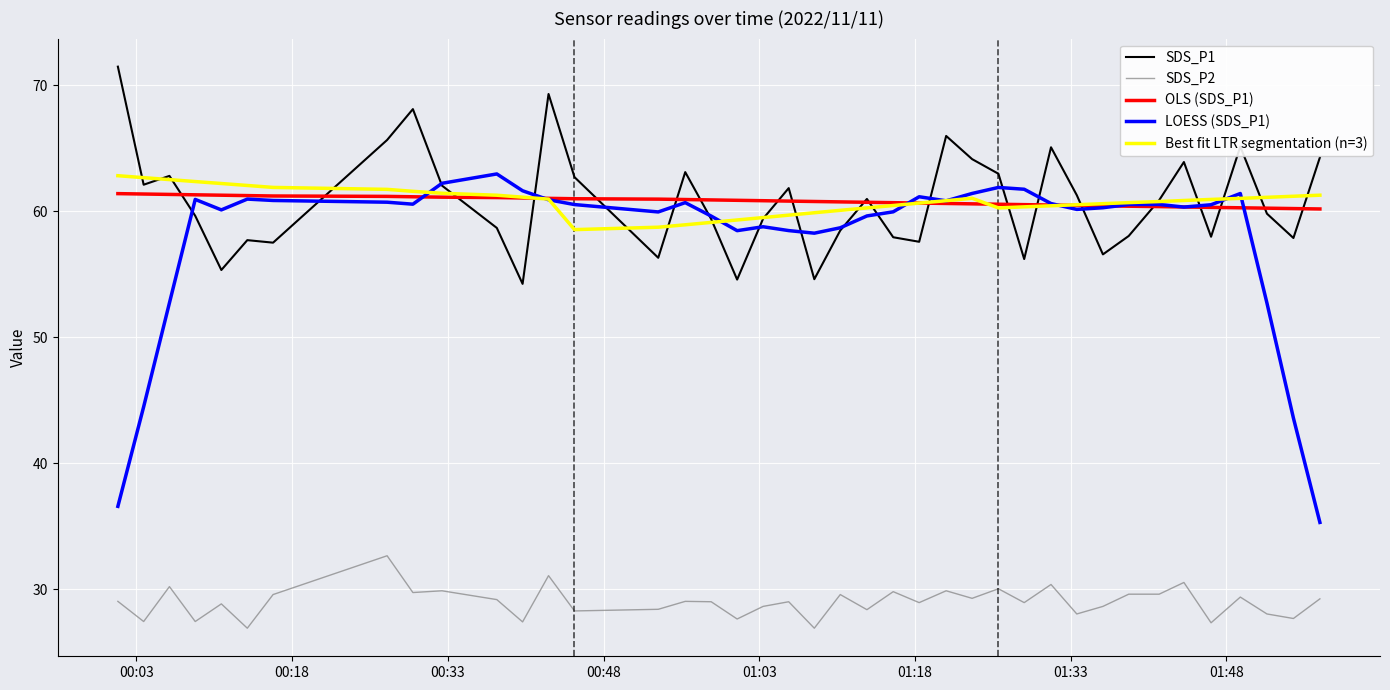

Which series has the largest range (max minus min)?

LOESS (SDS_P1)